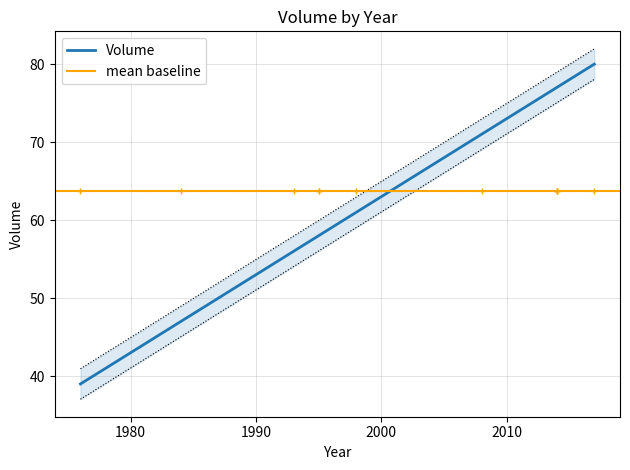

List the labels in order of value, largest first.

2017, 2014, 2014, 2014, 2008, 1998, 1995, 1995, 1993, 1984, 1976